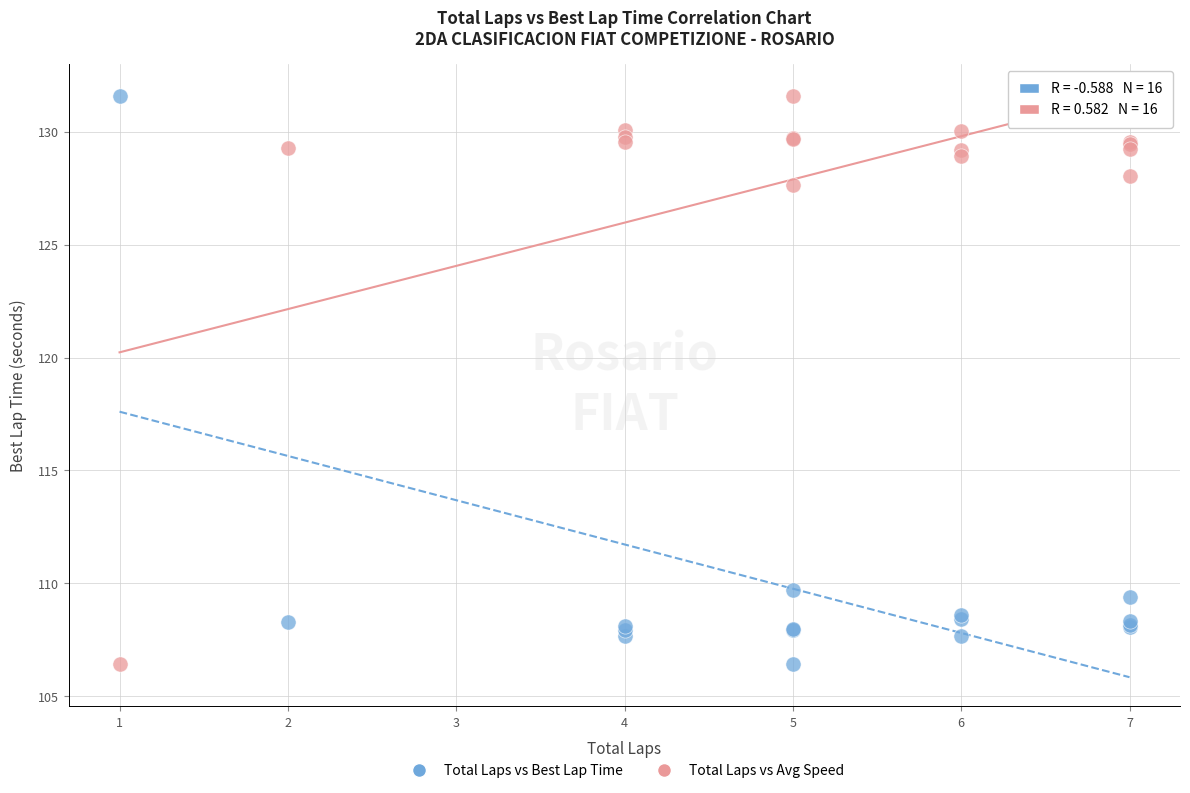

Across all series, what Y value is closest to 119?

127.6